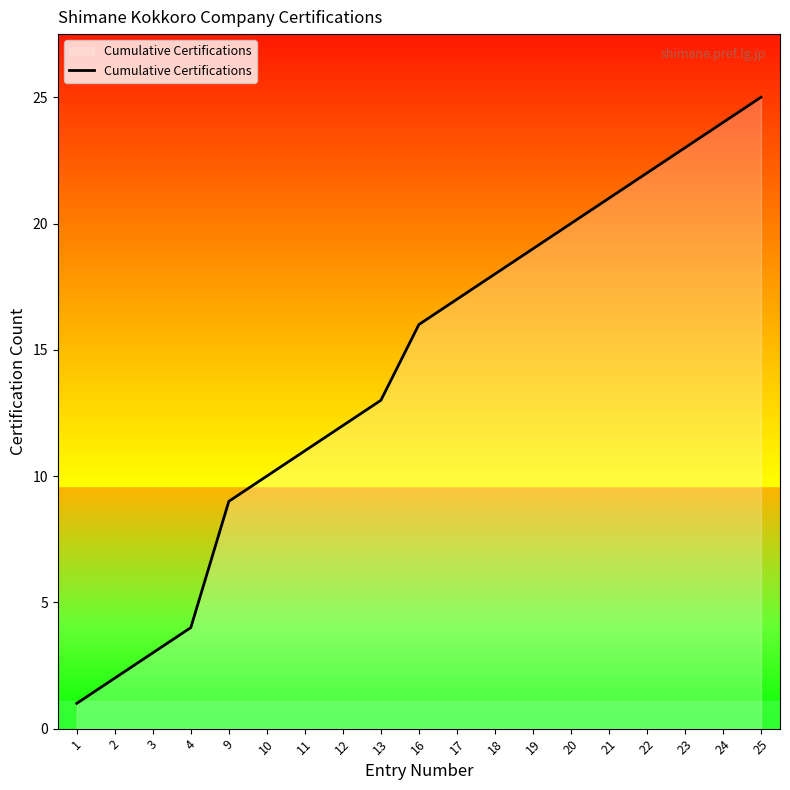

The value at 9 is 6. True or false?

False